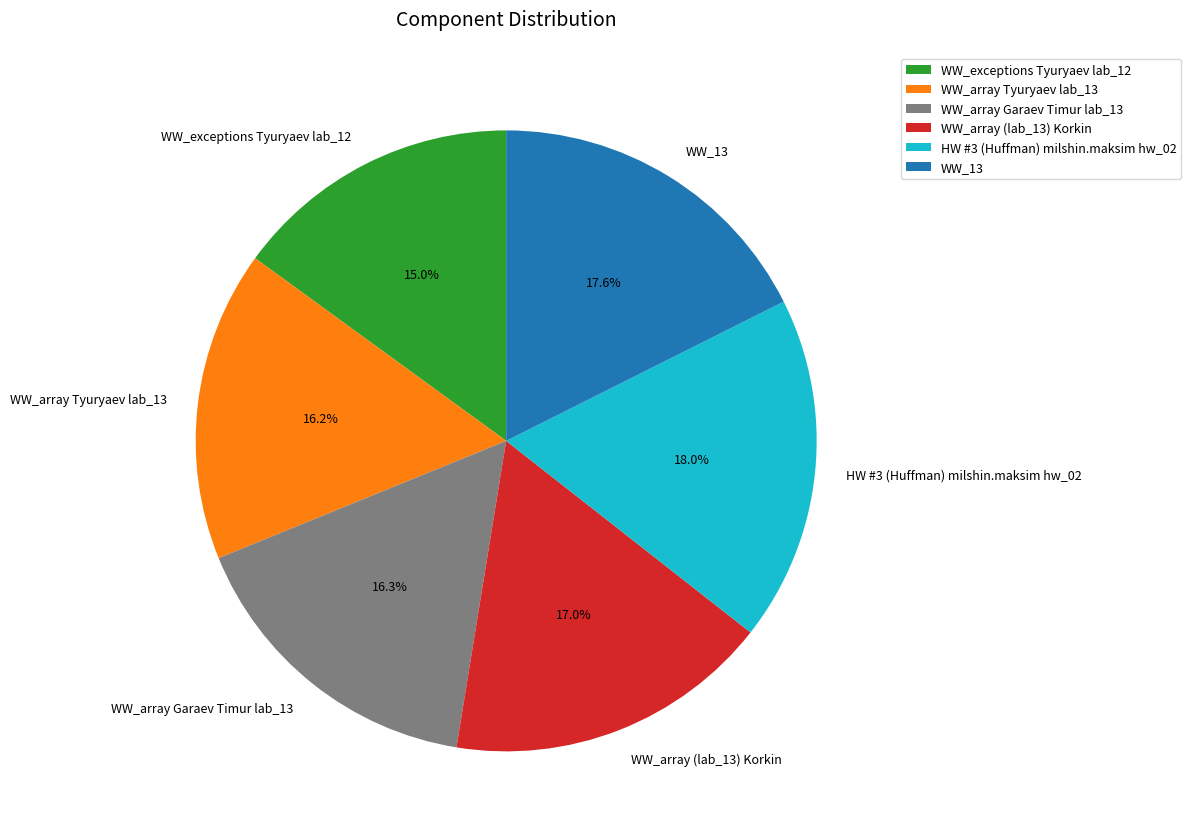

To the nearest percent, what is the average slice percentage?

17%